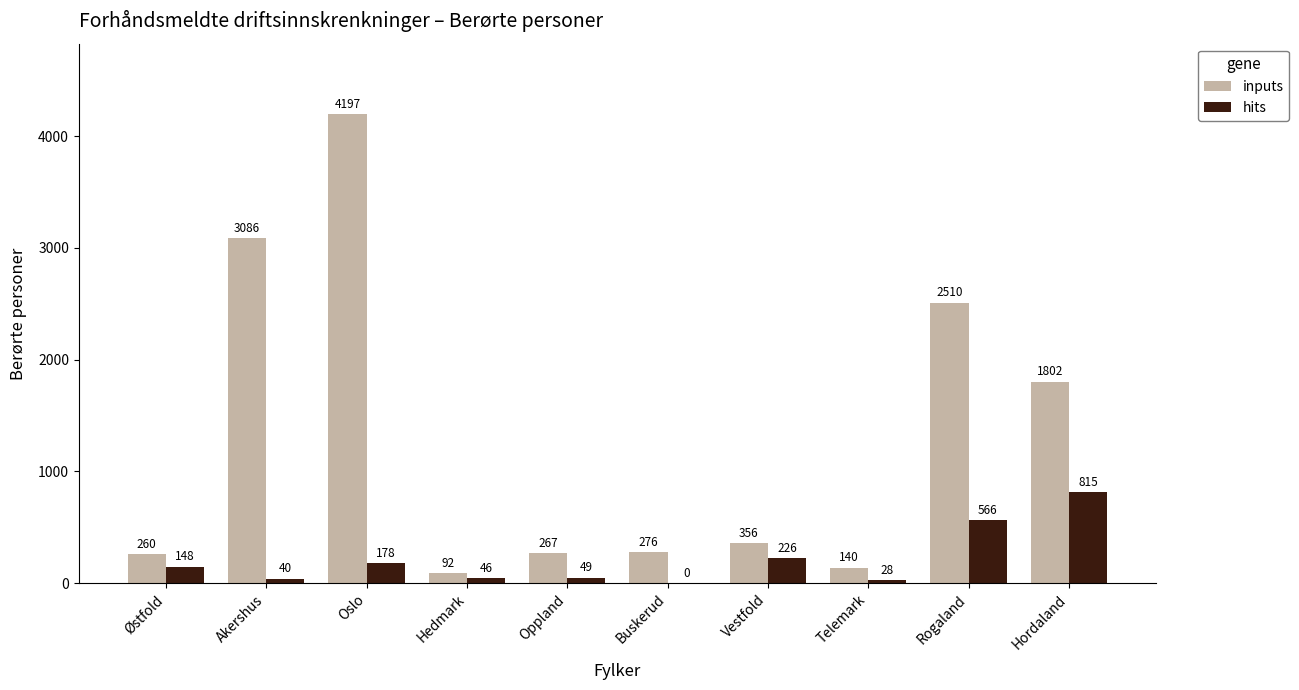

What are all the series names shown in the legend?

inputs, hits